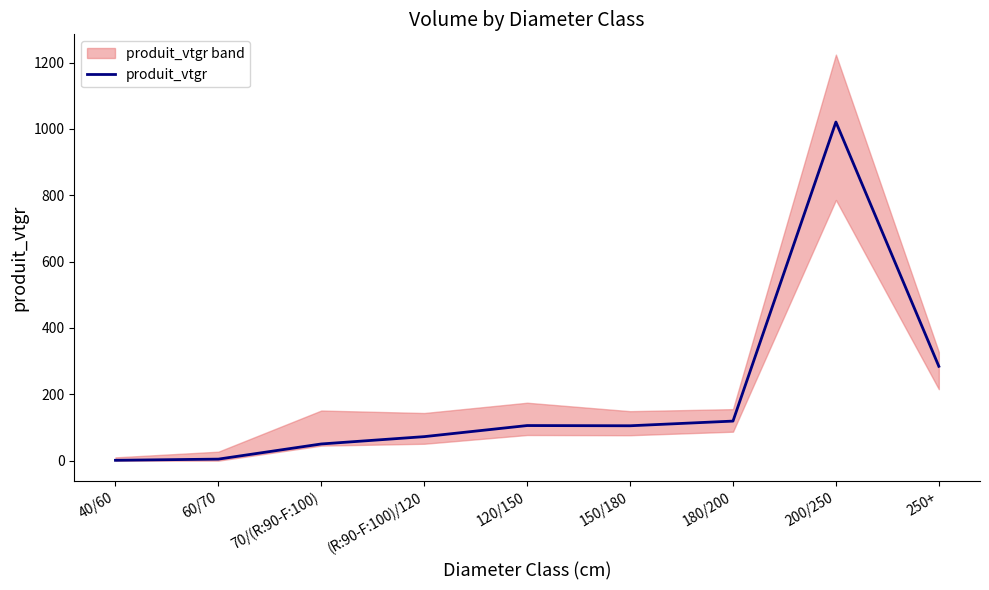

Where is the data nearest to the value 511?

250+